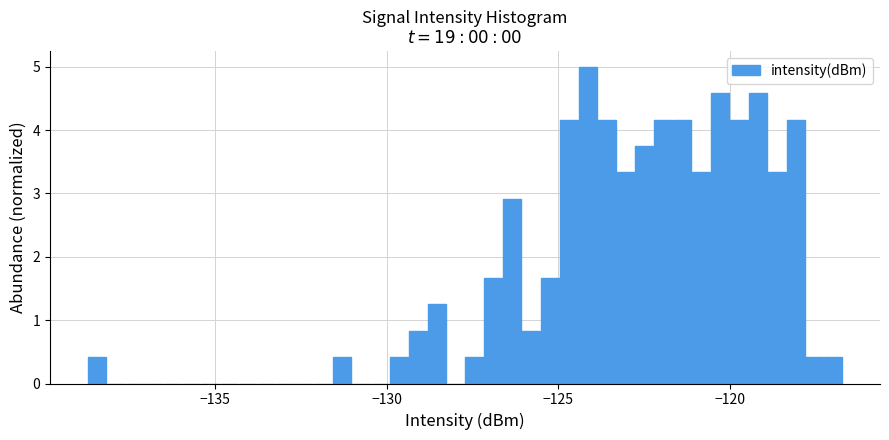

Around what value on the x-axis is the tallest bar? Give the approximate position of its centre, as read against the axis.

-124.0